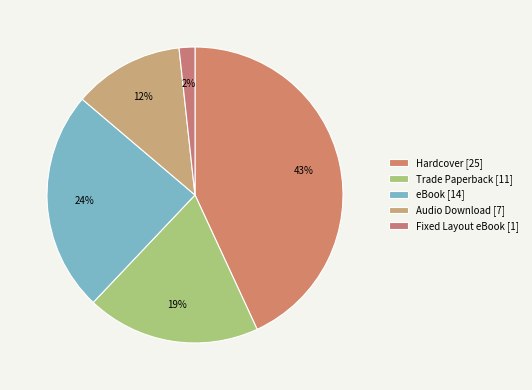

To the nearest percent, what is the average slice percentage?

20%